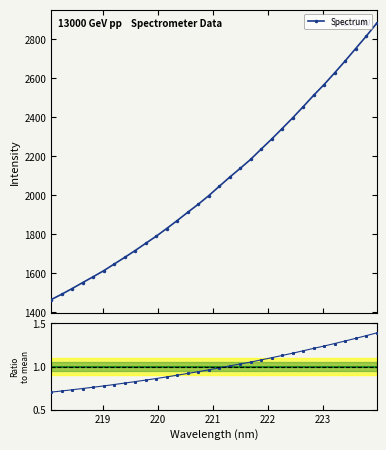

True or false: Spectrum and Ratio to mean cross at least once.

False